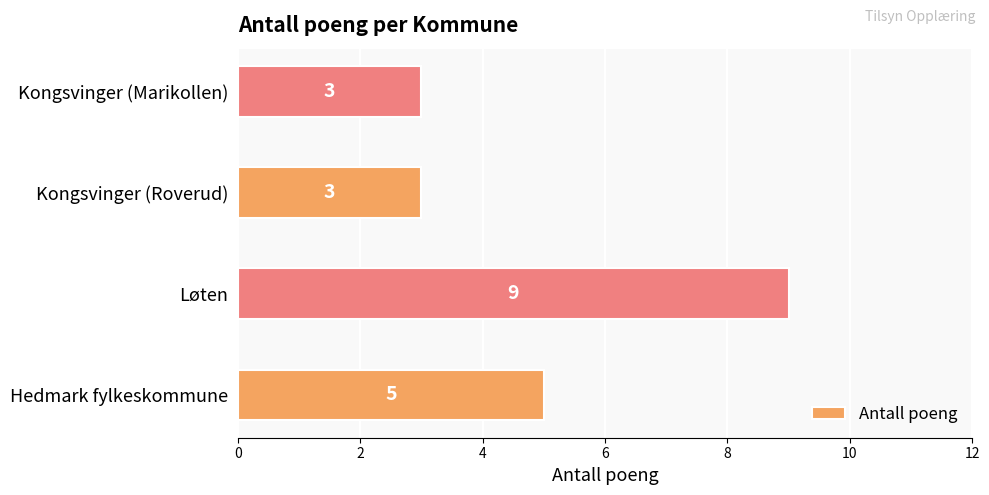

Reading bottom to top, what are all the values shown in this chart?

Hedmark fylkeskommune=5	Løten=9	Kongsvinger (Roverud)=3	Kongsvinger (Marikollen)=3